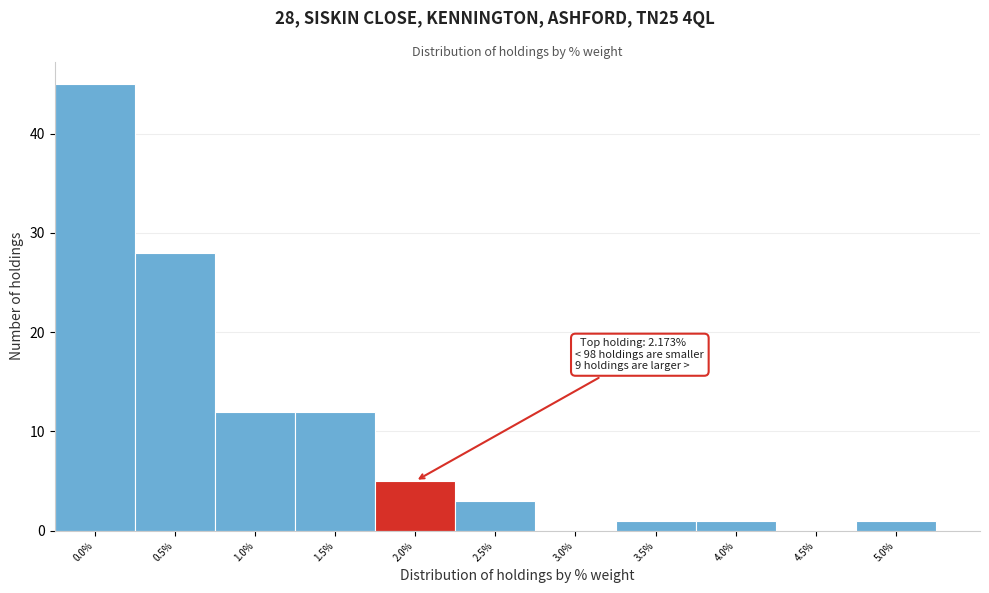

Reading right to left, extract all data points from this chart.

5.0%=1	4.5%=0	4.0%=1	3.5%=1	3.0%=0	2.5%=3	2.0%=5	1.5%=12	1.0%=12	0.5%=28	0.0%=45